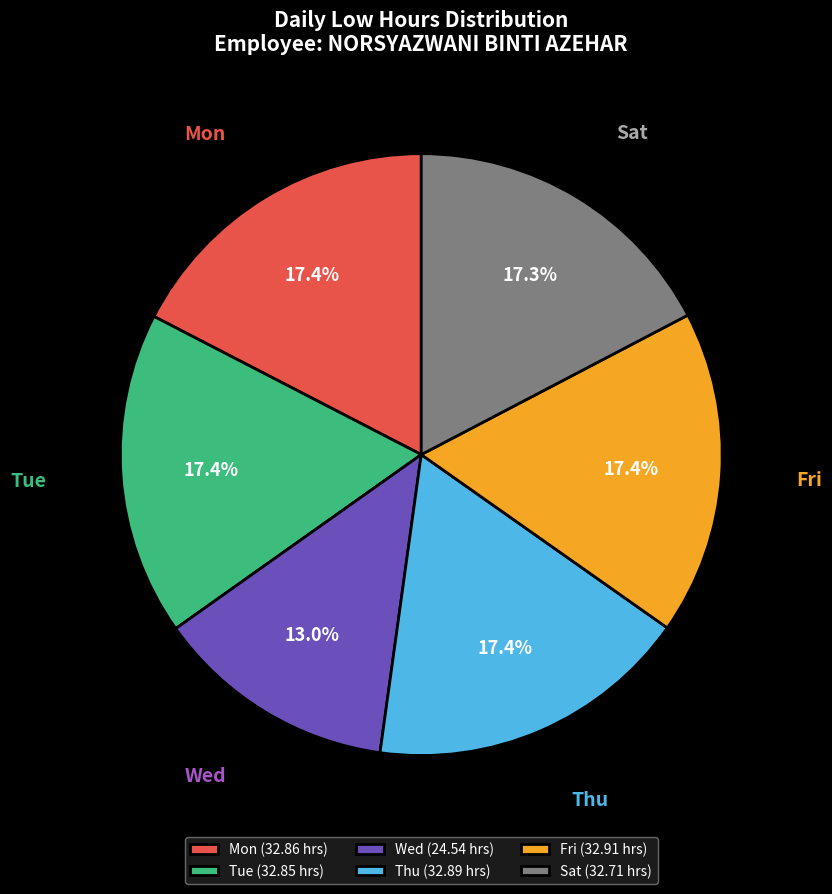

Count the number of slices in the pie.

6